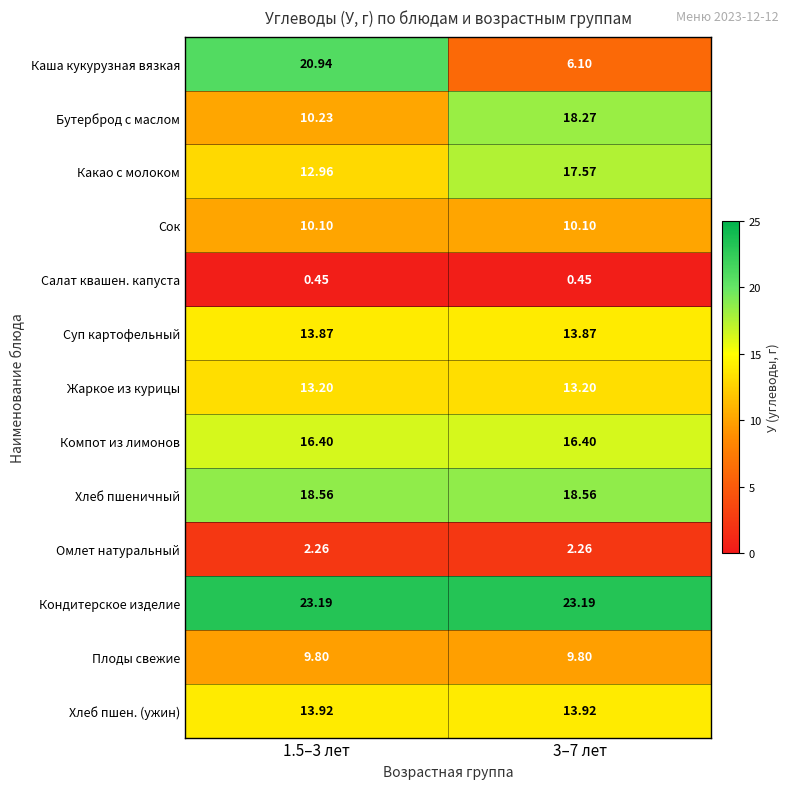

Which series has the largest total across all categories?

Кондитерское изделие